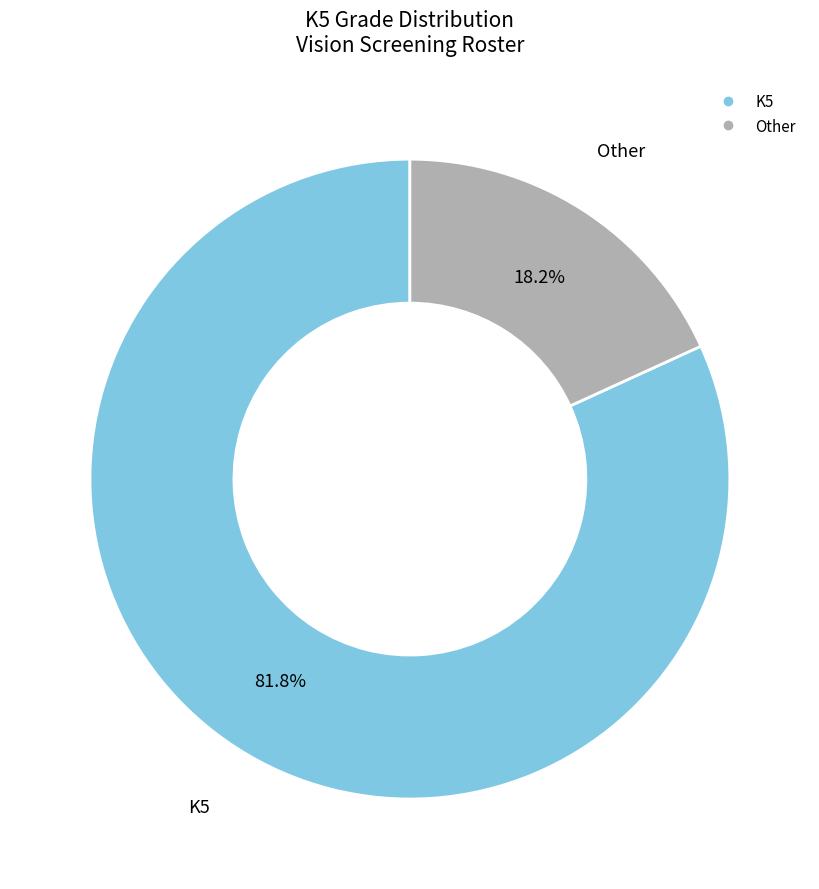

Rank the categories by value from lowest to highest.

Other, K5